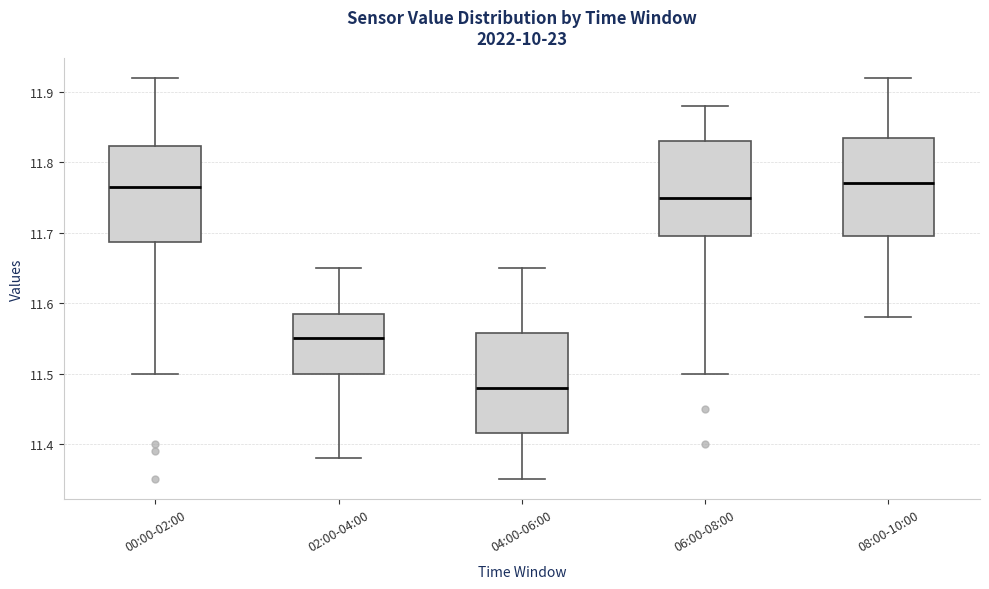

Reading left to right, transcribe this box plot: for each box, give where its median line is, the range the box spans, and where its two whiskers end, as read against the y-axis. The values are not printed on the chart, so give them approximately, as read against the axis.

00:00-02:00: median 11.77, box 11.69 to 11.82, whiskers 11.50 to 11.92
02:00-04:00: median 11.55, box 11.50 to 11.59, whiskers 11.38 to 11.65
04:00-06:00: median 11.48, box 11.42 to 11.56, whiskers 11.35 to 11.65
06:00-08:00: median 11.75, box 11.70 to 11.83, whiskers 11.50 to 11.88
08:00-10:00: median 11.77, box 11.70 to 11.84, whiskers 11.58 to 11.92